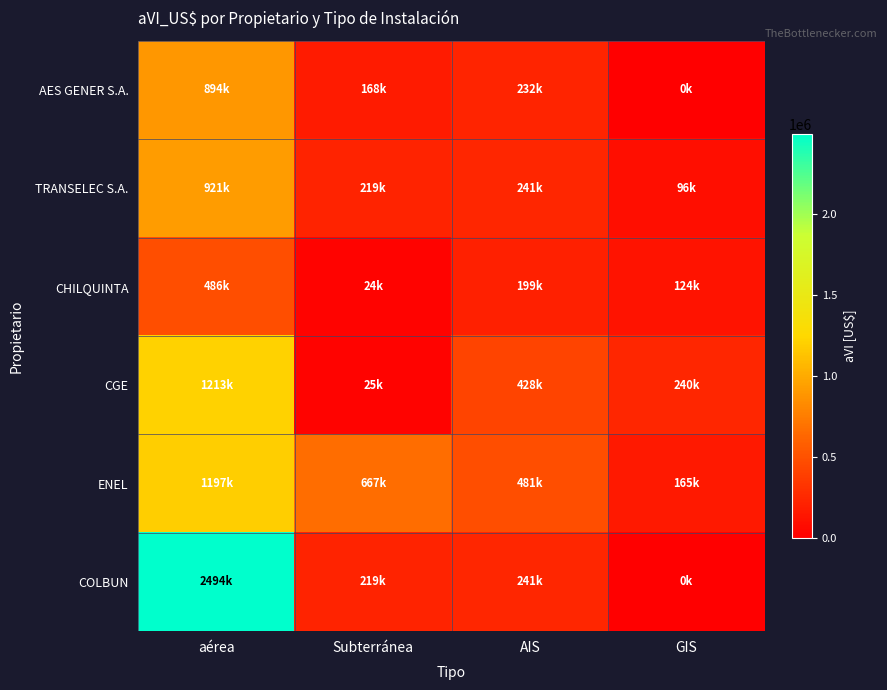

Which series has the largest total across all categories?

COLBUN